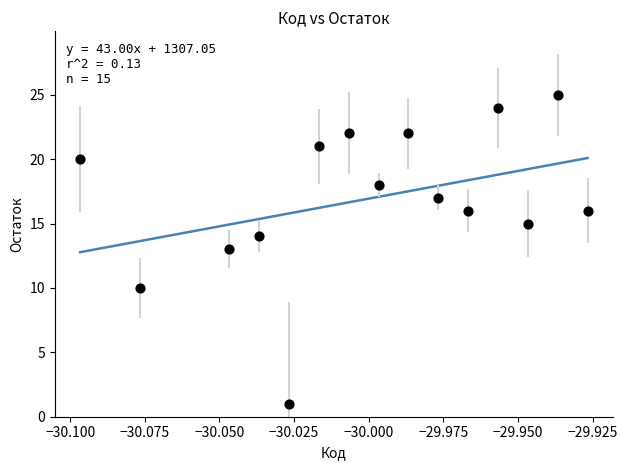

What is the range of Y values (max minus min)?

24